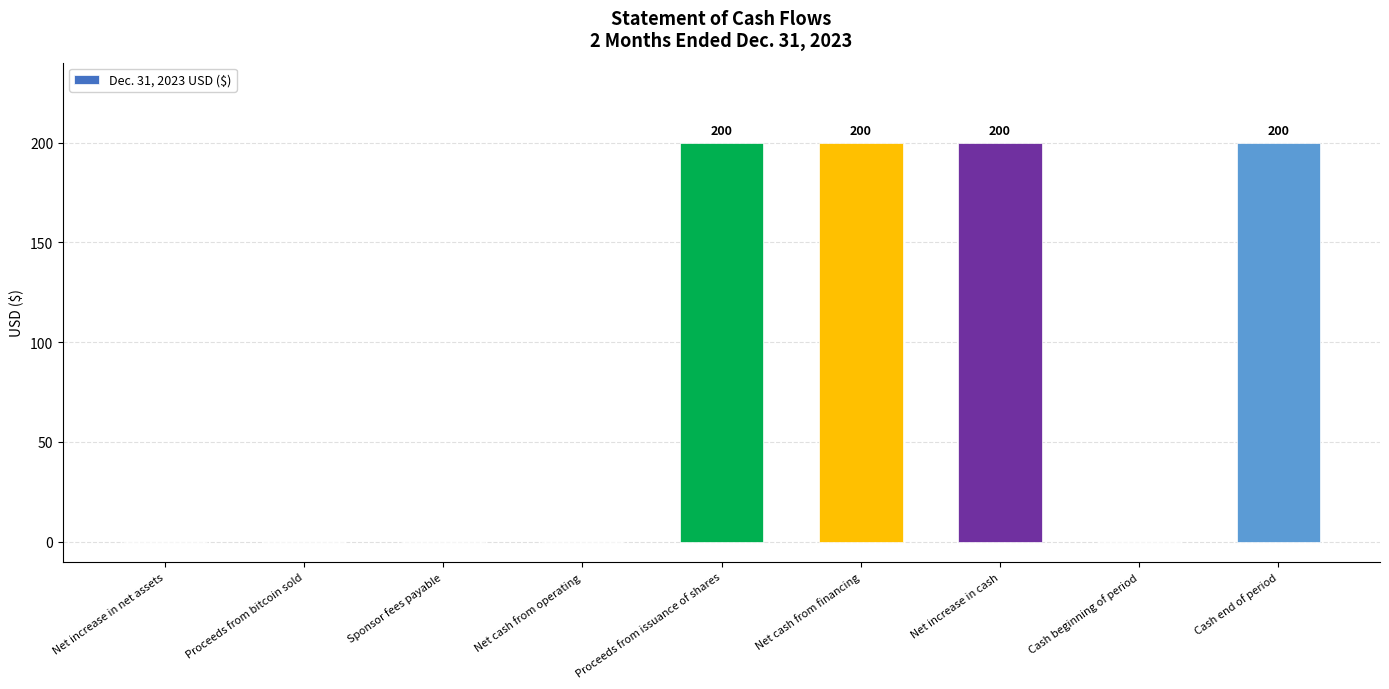

Are the bars grouped side by side (vs. stacked)?

No